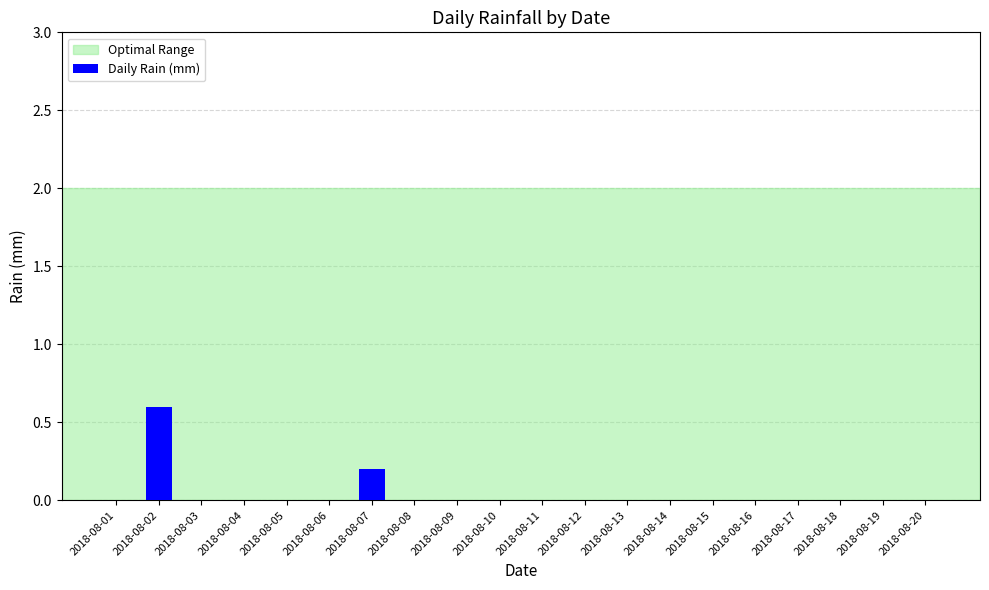

At which category does the chart reach its peak across all series?

2018-08-02